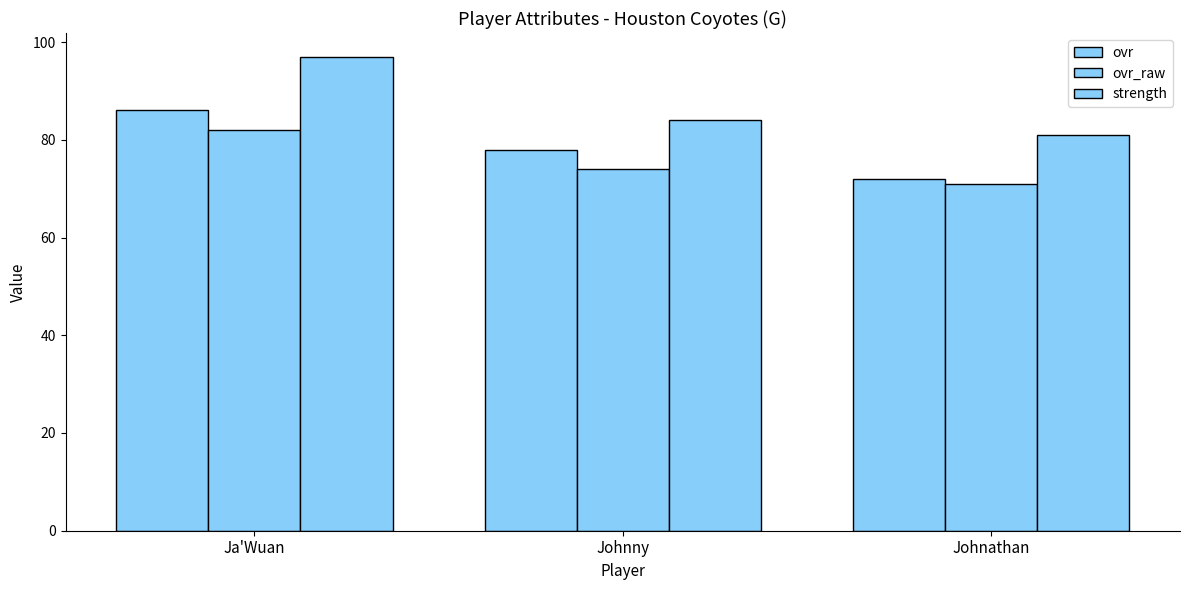

What is the difference between the ovr_raw values at Johnathan and Ja'Wuan?

11